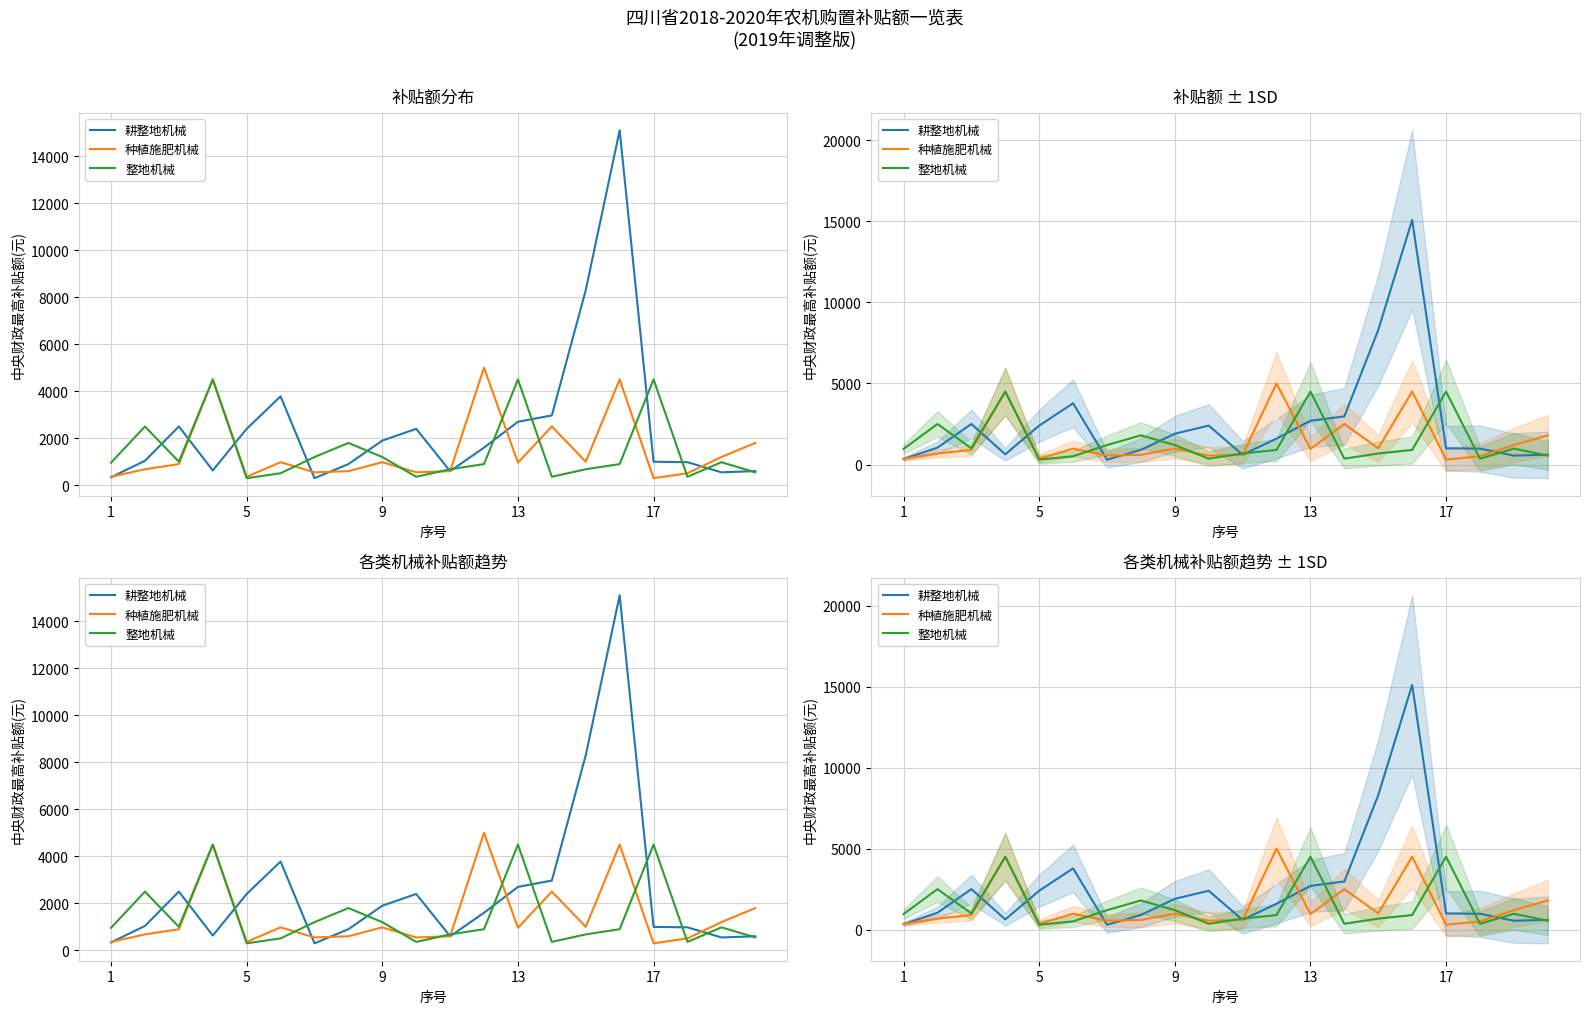

The value of 耕整地机械 at 17 is 980. True or false?

True